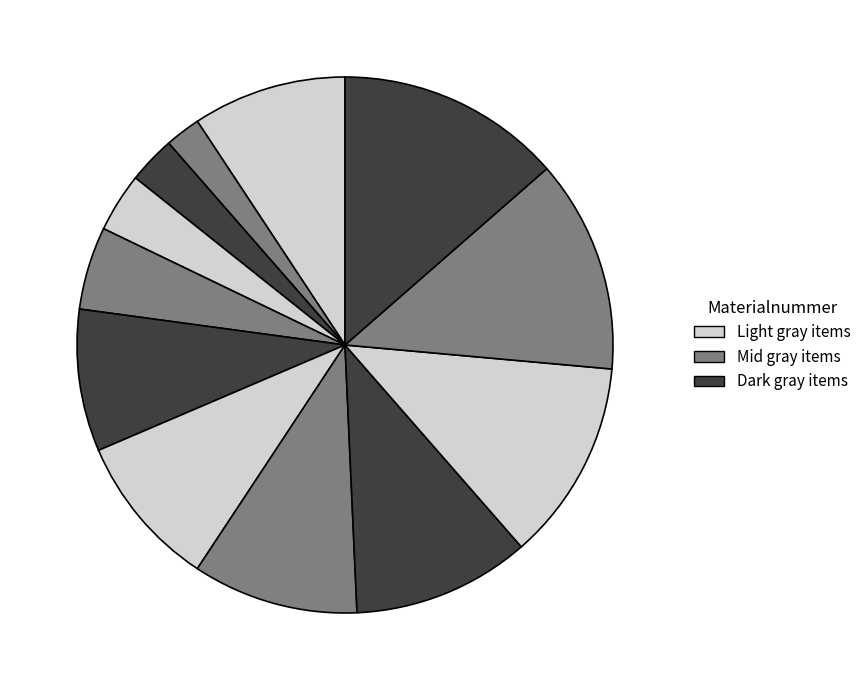

Is there a majority slice in this chart?

No